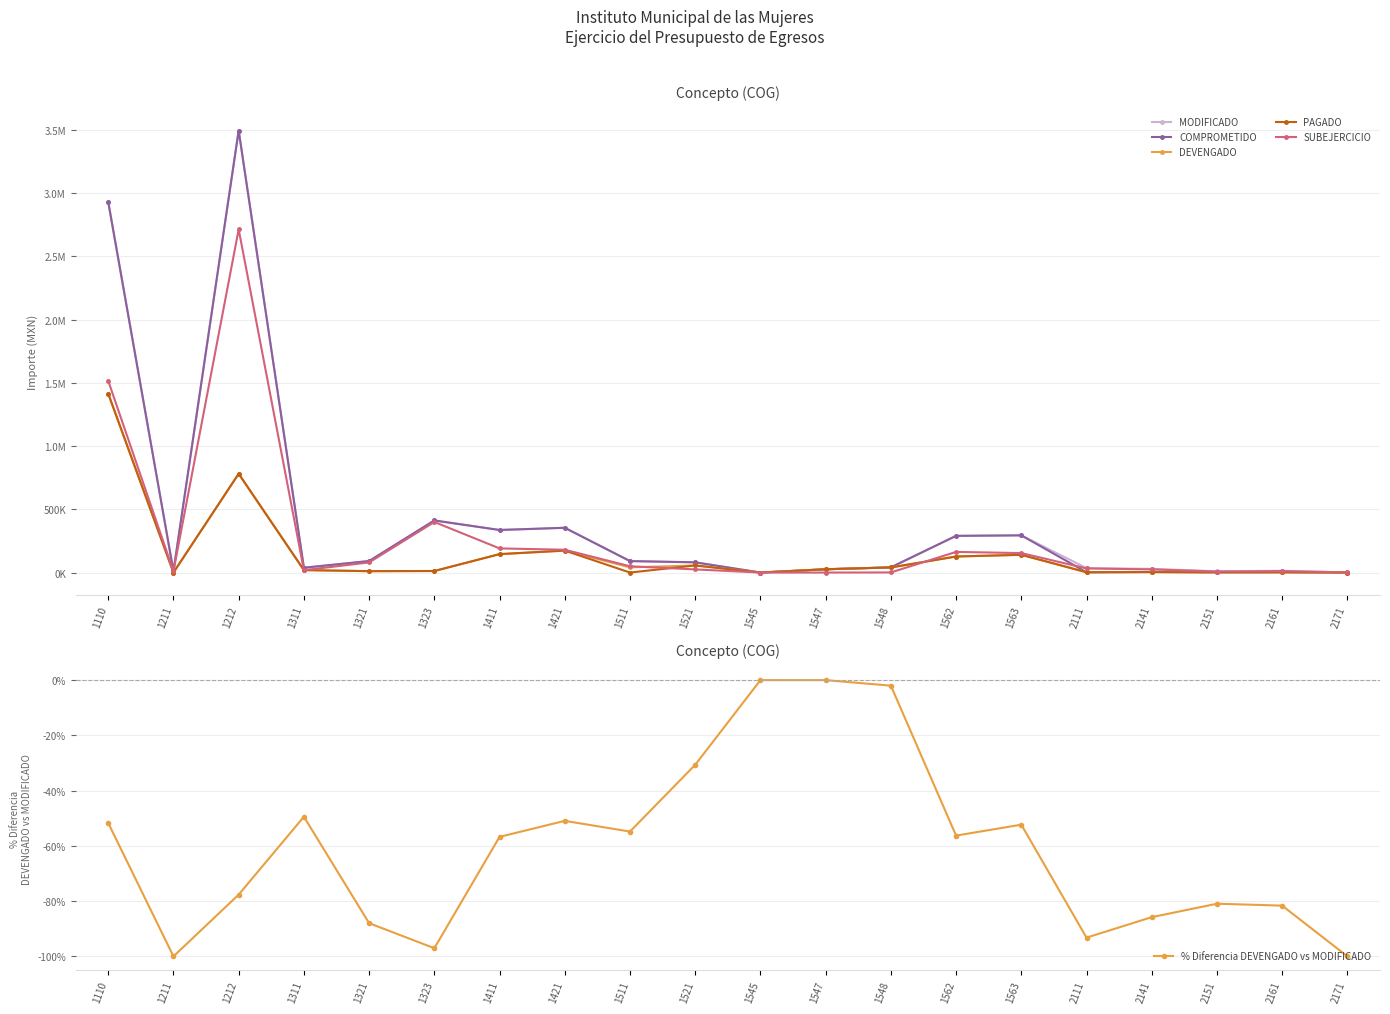

True or false: DEVENGADO and COMPROMETIDO cross at least once.

False